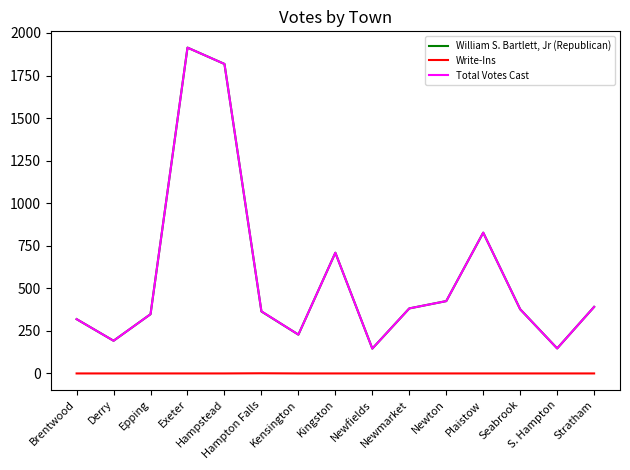

The value of William S. Bartlett, Jr (Republican) at Epping is 348. True or false?

True